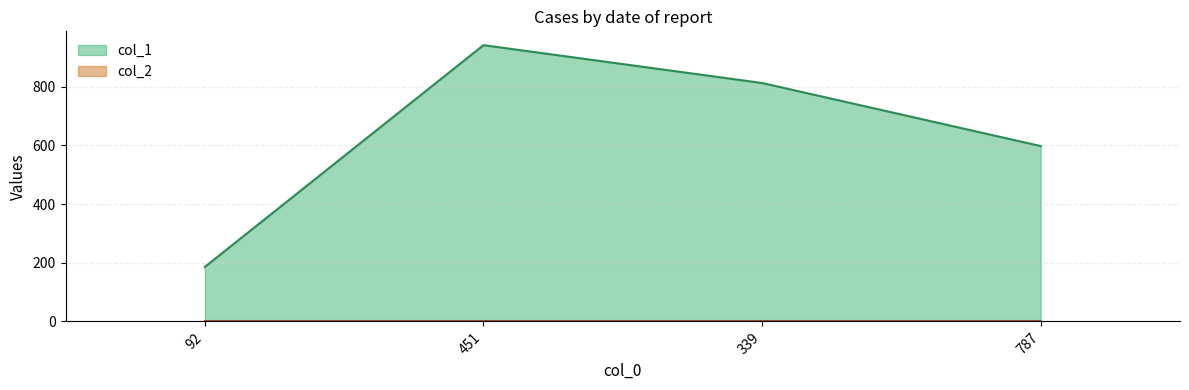

What is the difference between the maximum and minimum values?

756